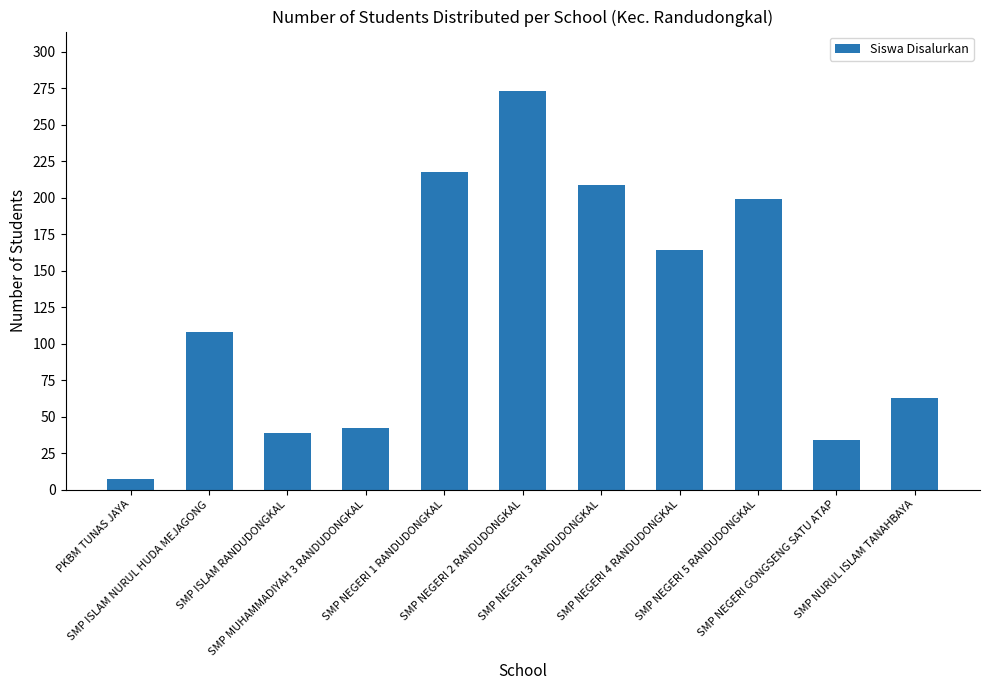

Approximately how many times larger is the value at SMP ISLAM RANDUDONGKAL compared to SMP NURUL ISLAM TANAHBAYA?

0.6